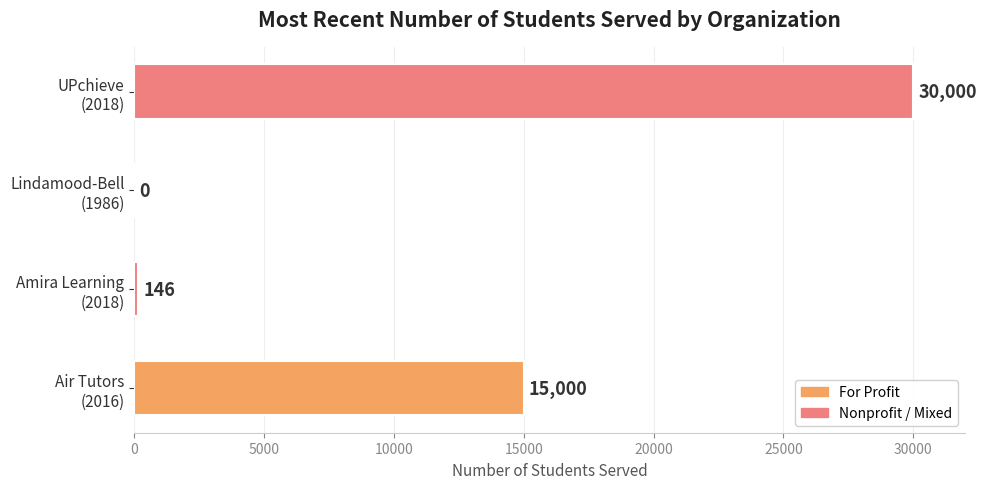

How many categories are shown in the chart?

4